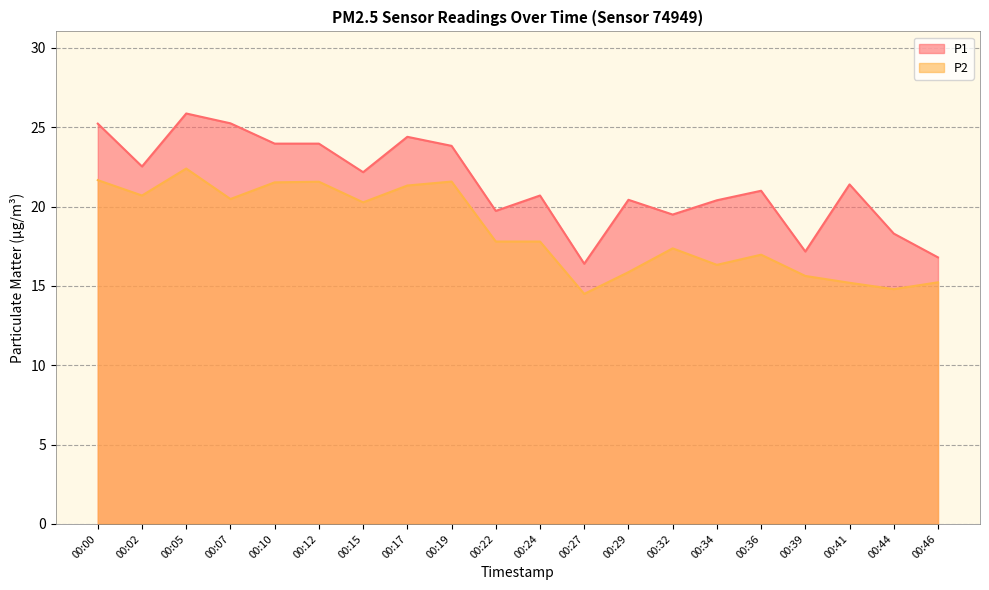

Reading left to right, transcribe all the data shown in this chart.

P1: 25.2	22.5	25.9	25.2	24.0	24.0	22.2	24.4	23.8	19.7	20.7	16.4	20.4	19.5	20.4	21.0	17.2	21.4	18.3	16.8
P2: 21.7	20.7	22.4	20.5	21.5	21.6	20.3	21.3	21.6	17.8	17.8	14.5	15.9	17.4	16.3	17.0	15.6	15.2	14.8	15.2